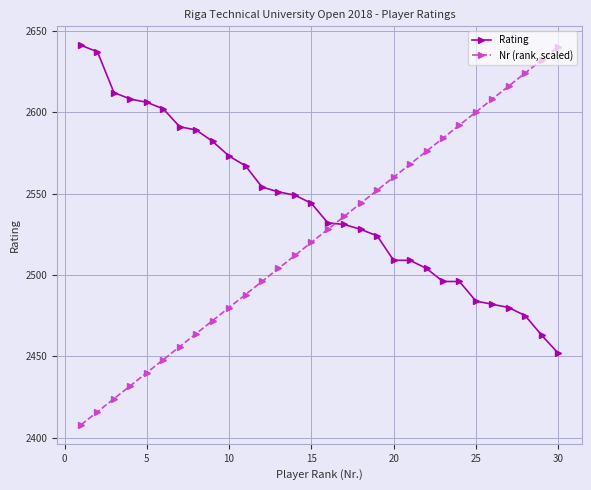

What are all the series names shown in the legend?

Rating, Nr (rank, scaled)